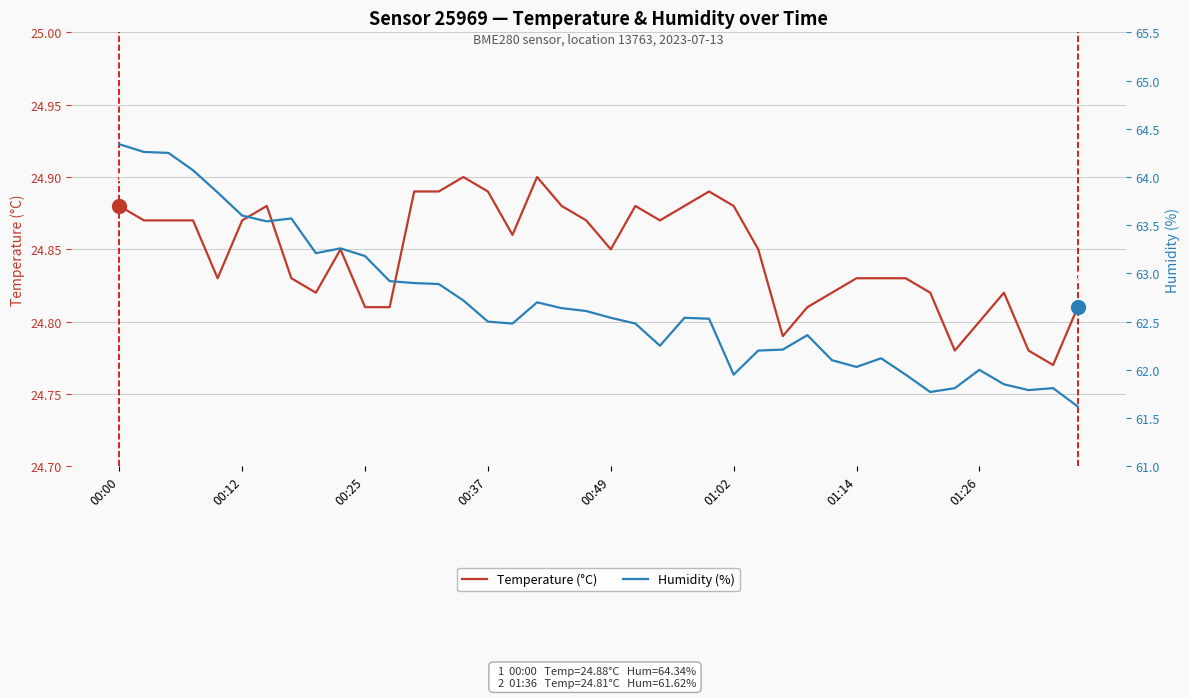

Is it true that Temperature (°C) equals 24.8 at 39?

True